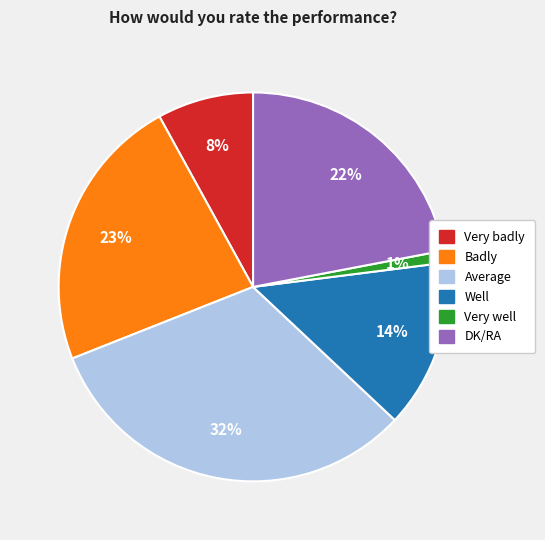

To the nearest percent, what portion does Badly represent?

23%